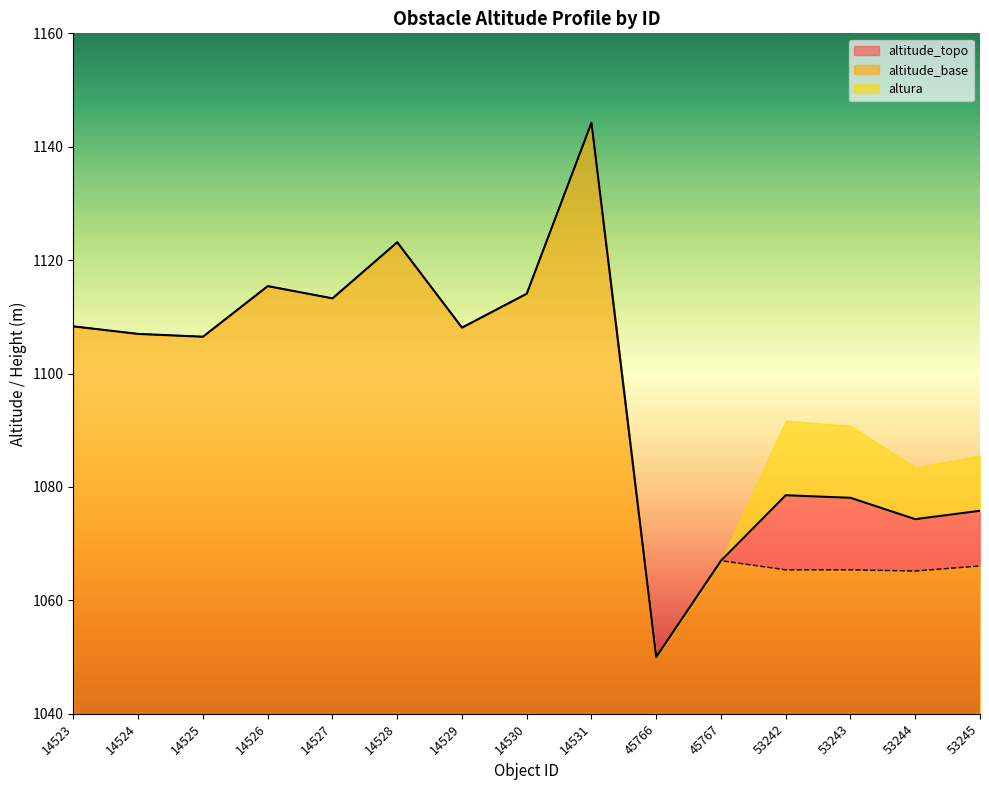

What is the value of the altitude_base point at the 12th from the left?

1065.4